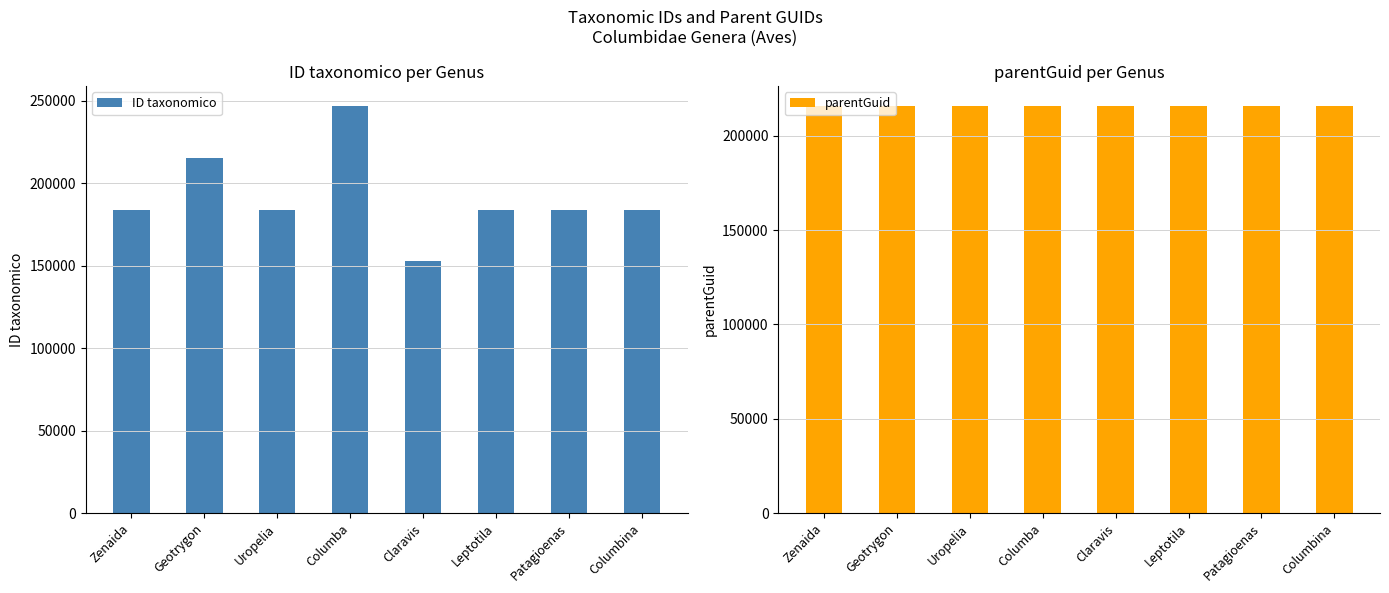

Read the parentGuid value at Columbina.

215568